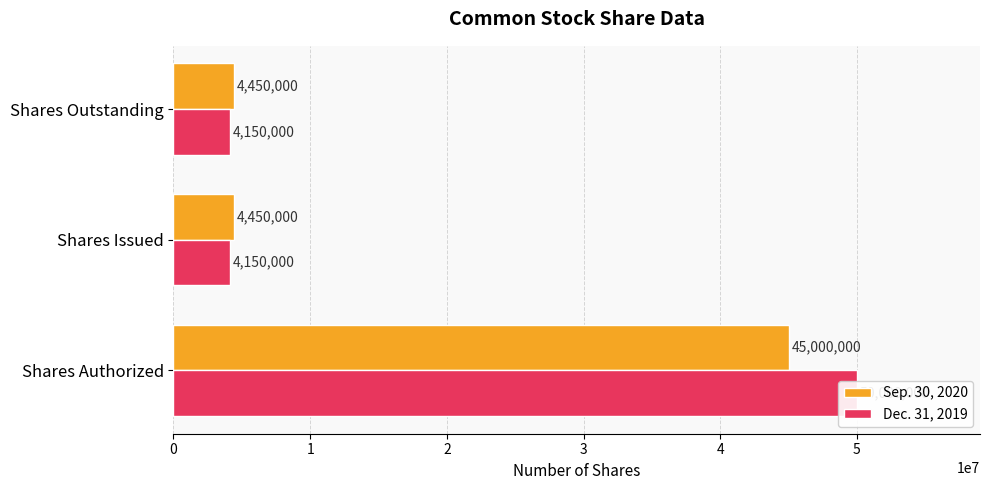

What are all the series names shown in the legend?

Sep. 30, 2020, Dec. 31, 2019